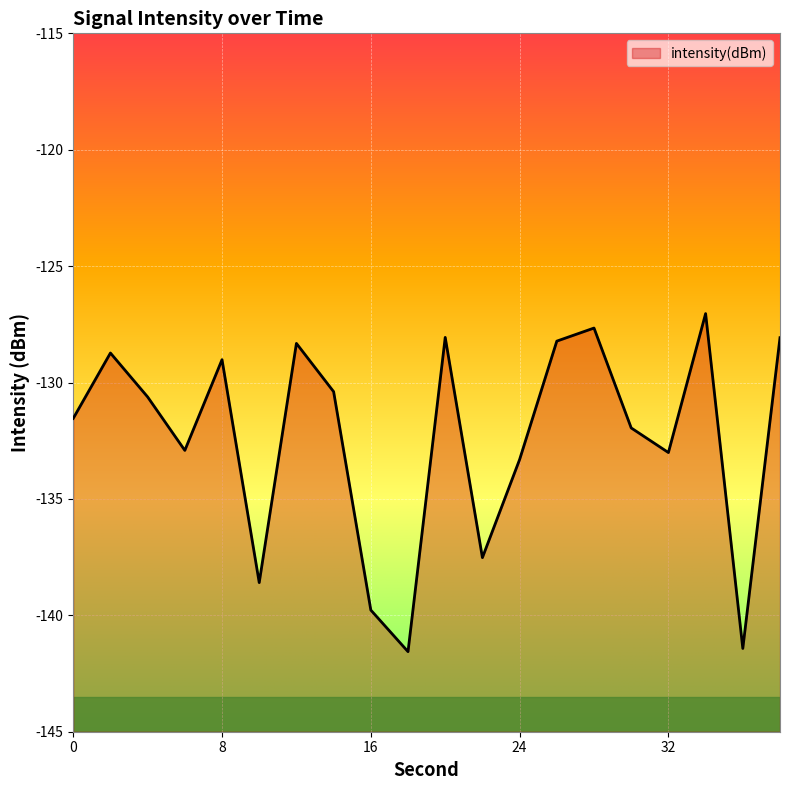

What is the change in value from 6 to 30?

+1.0